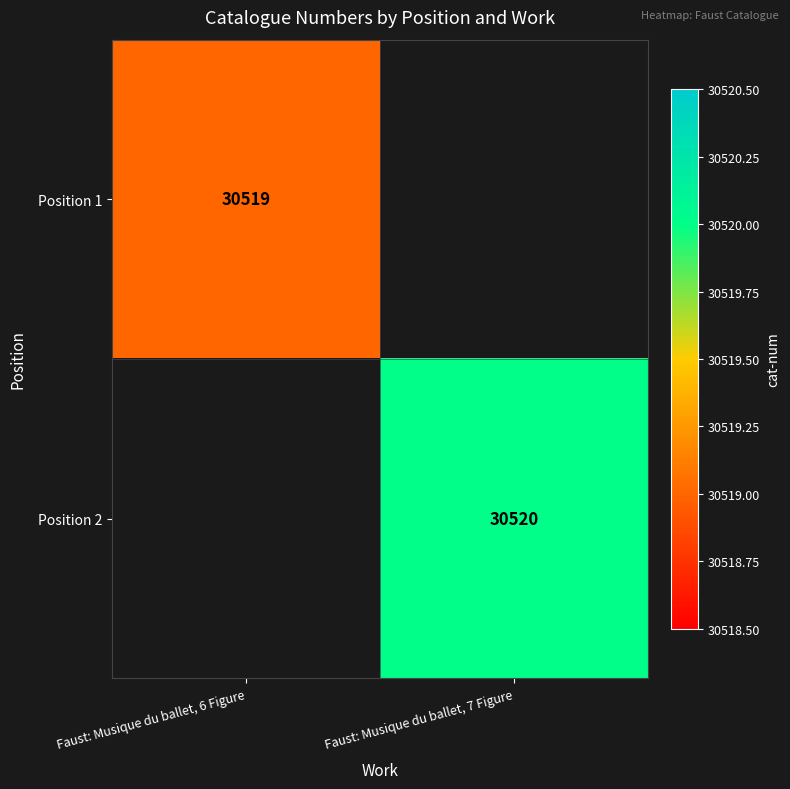

Is the value of Position 2 at Faust: Musique du ballet, 7 Figure greater than the value of Position 1 at Faust: Musique du ballet, 6 Figure?

Yes